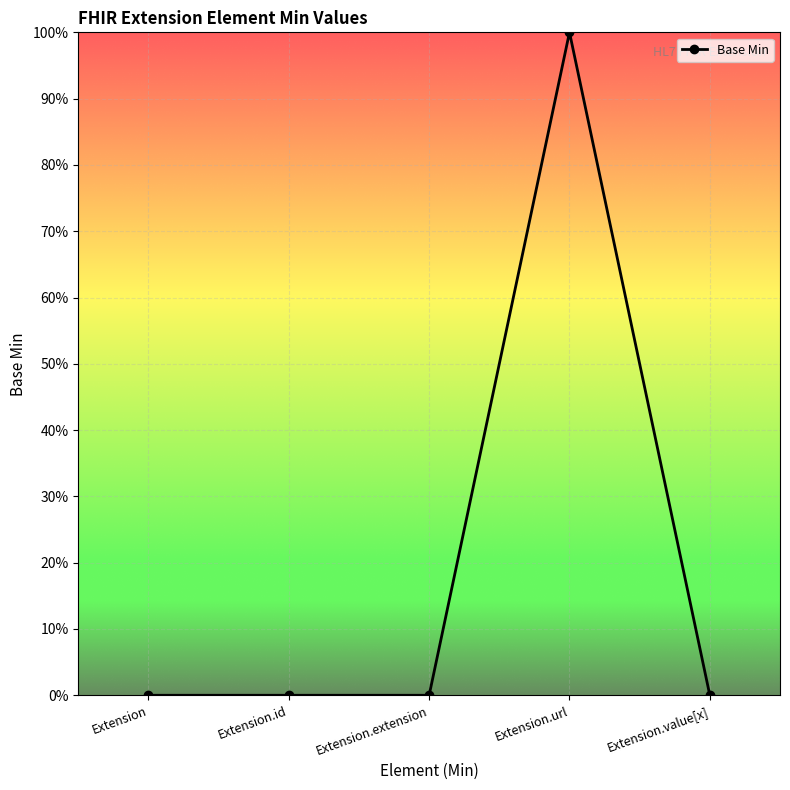

Reading left to right, list all the values displayed in this chart.

Extension=0	Extension.id=0	Extension.extension=0	Extension.url=100	Extension.value[x]=0